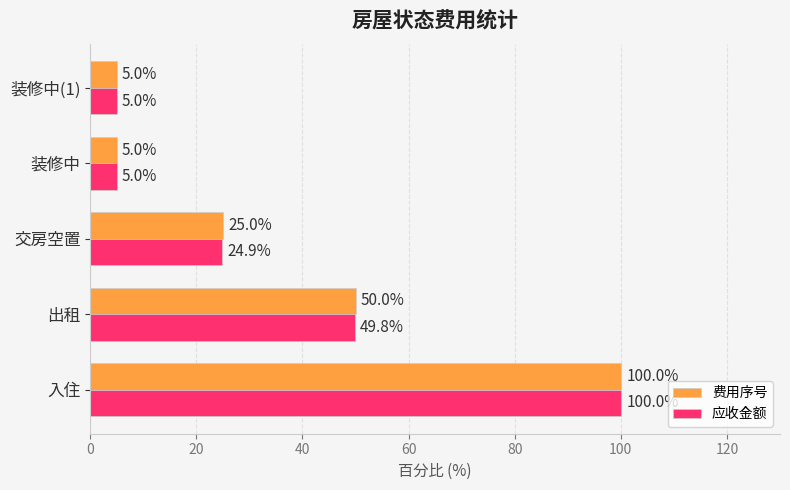

What are all the series names shown in the legend?

费用序号, 应收金额